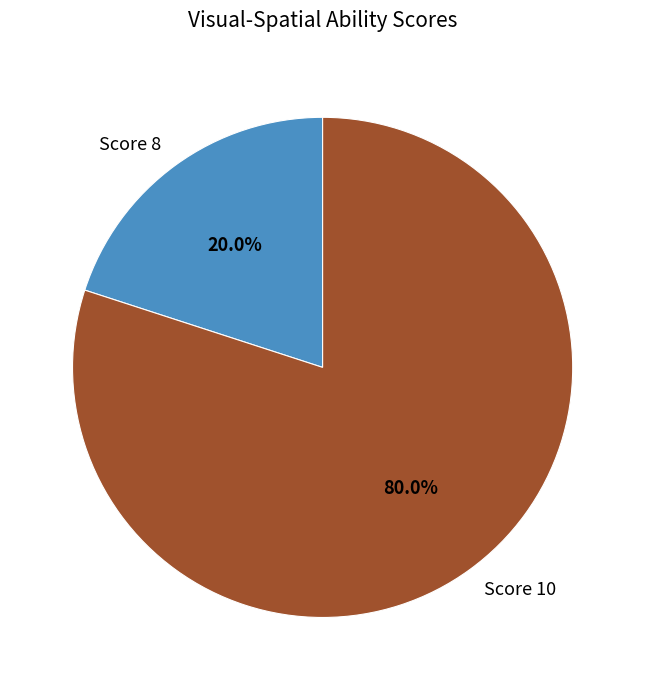

How many segments does this pie chart have?

2